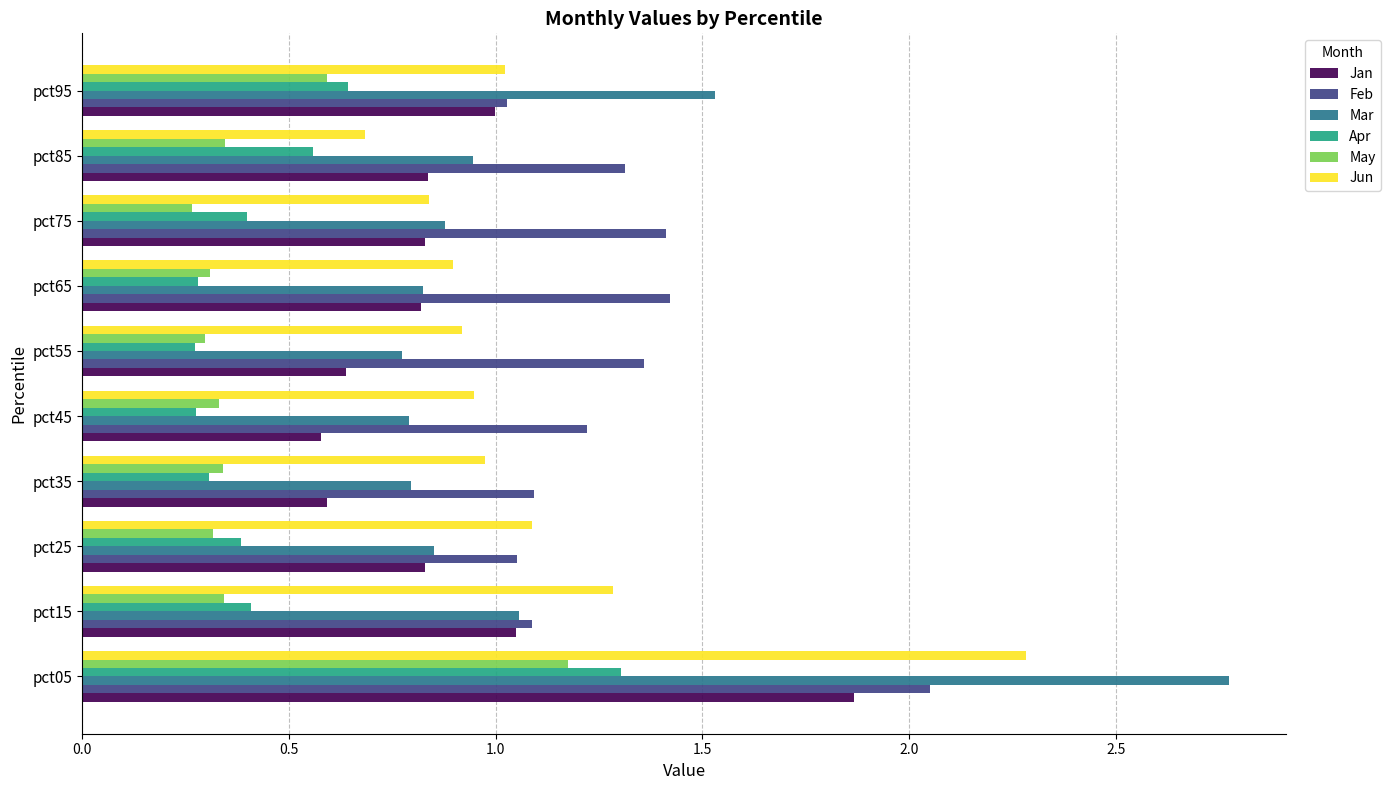

The value of Jun at pct25 is 1.6. True or false?

False